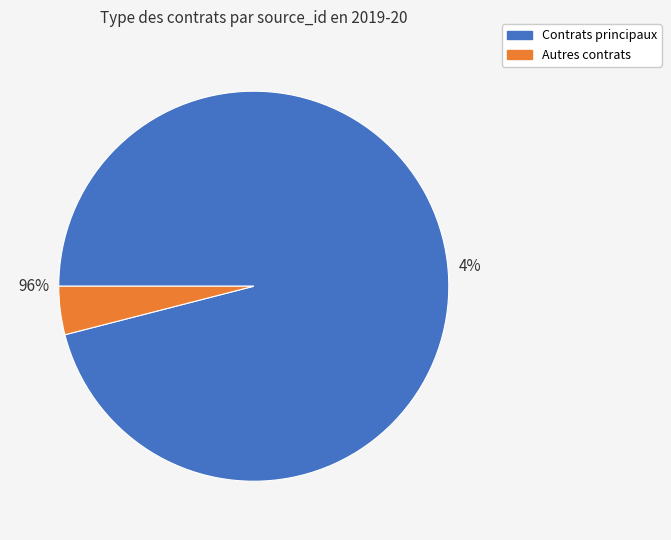

Is it true that ITI01-0000009148 is 11% of the pie?

False